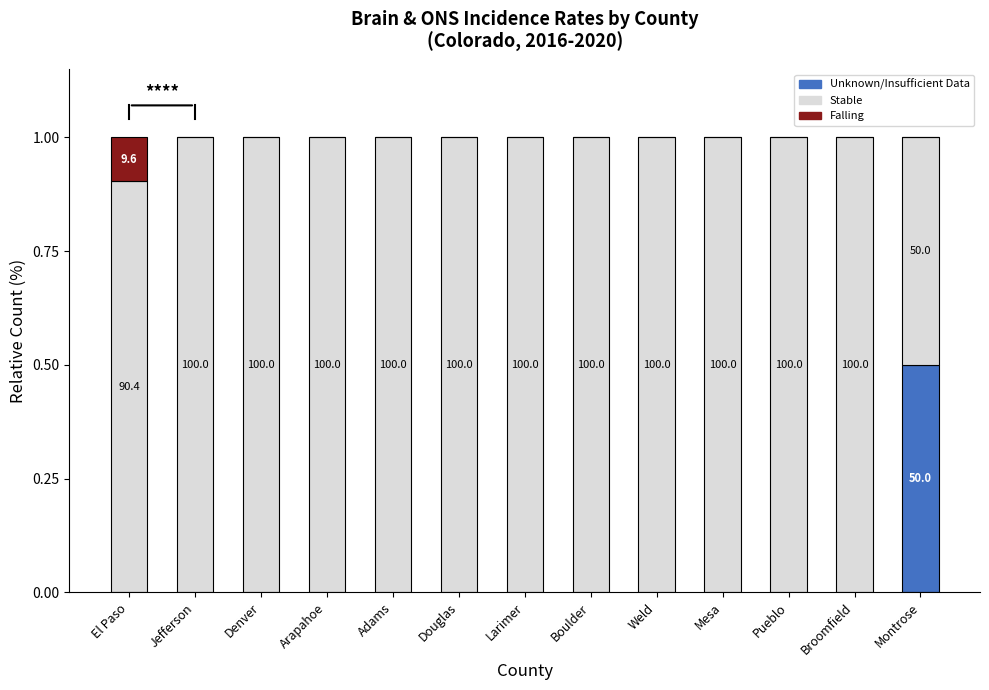

What is the total value across all series at Douglas?

1.0